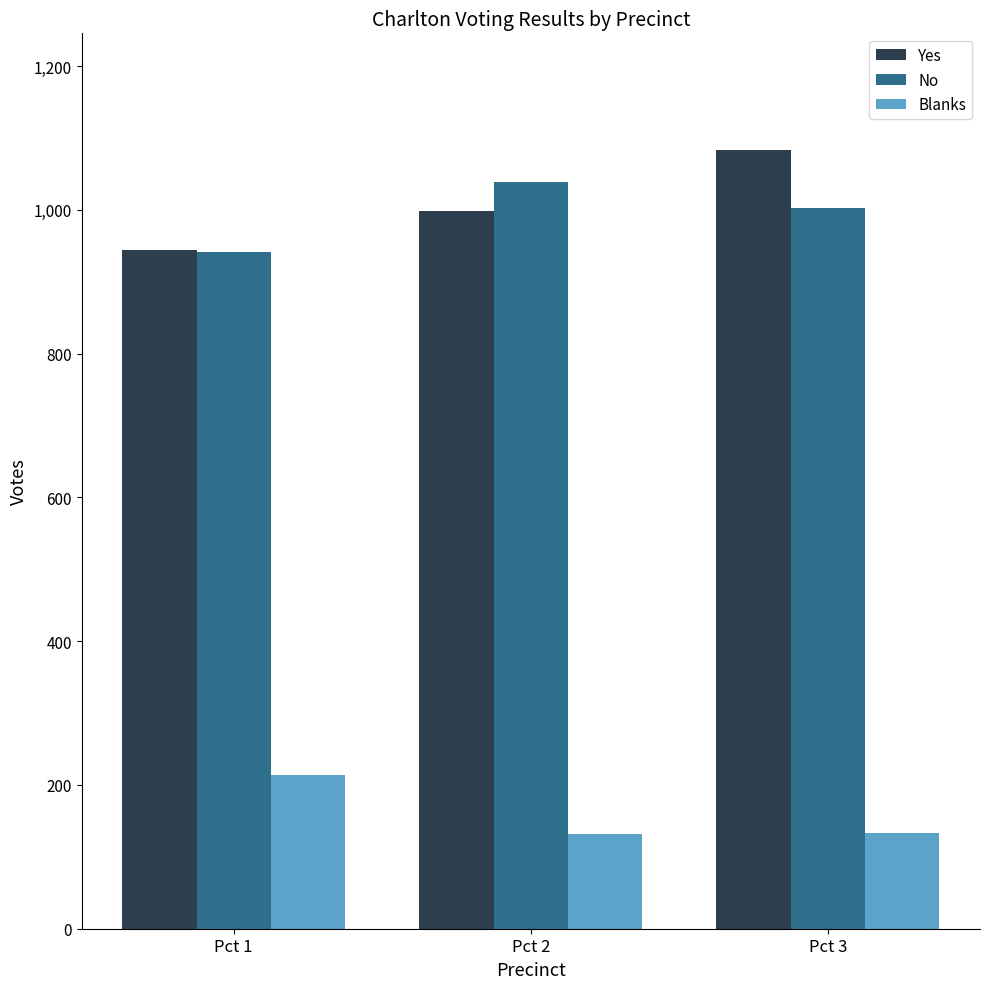

Is the value of Blanks at Pct 1 greater than the value of Yes at Pct 1?

No